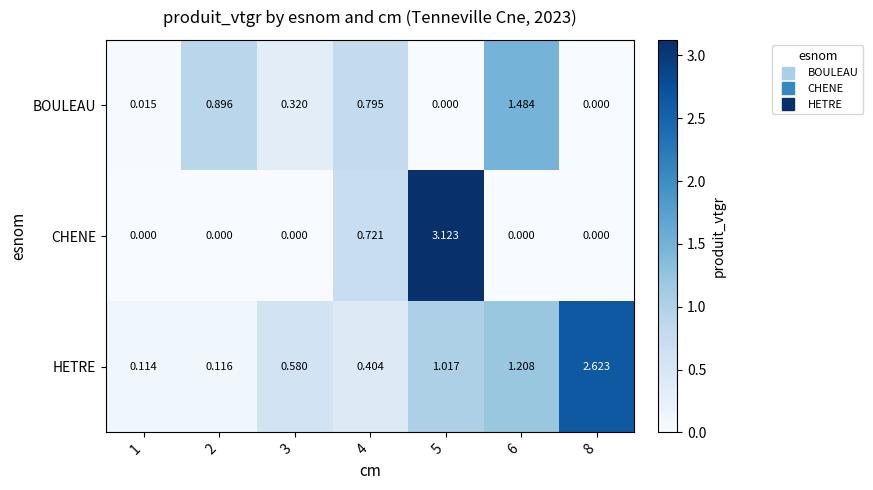

Between 2 and 3, which series saw the biggest shift?

BOULEAU